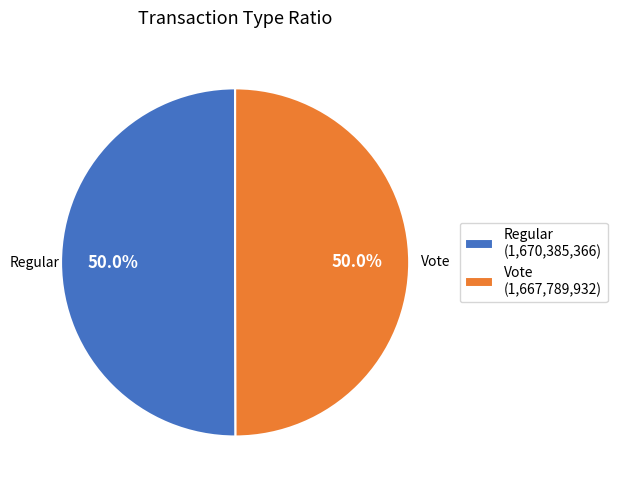

To the nearest percent, what portion does Regular represent?

50%